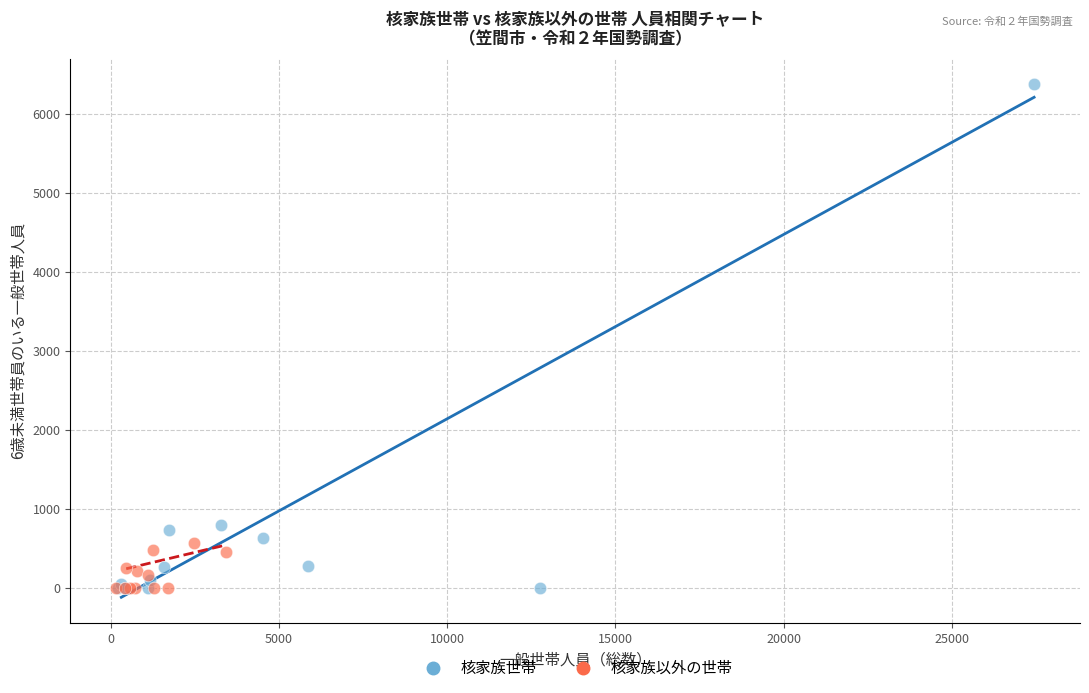

Which series reaches the maximum Y coordinate?

核家族世帯